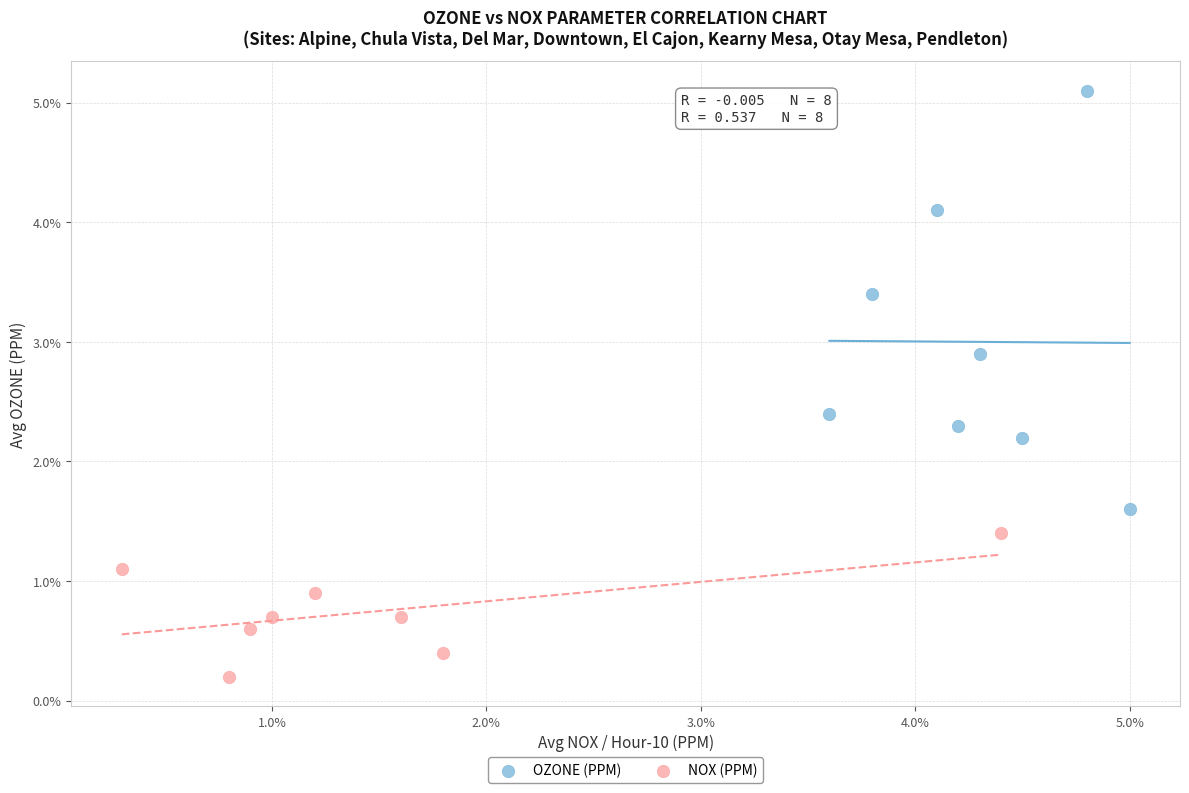

Which series has the widest spread of Y values?

OZONE (PPM)